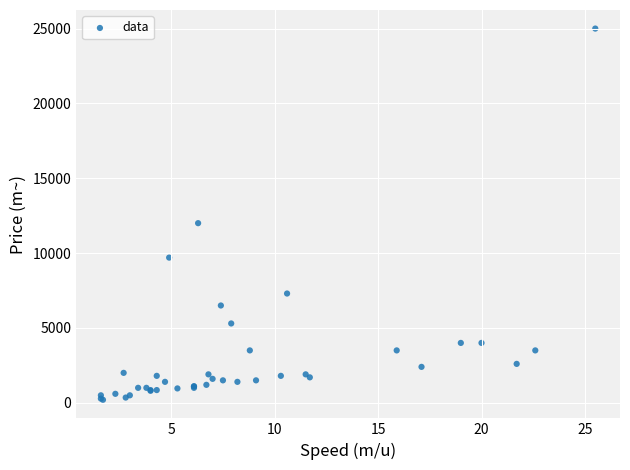

What Y value in the scatter plot is closest to 12600?

12000